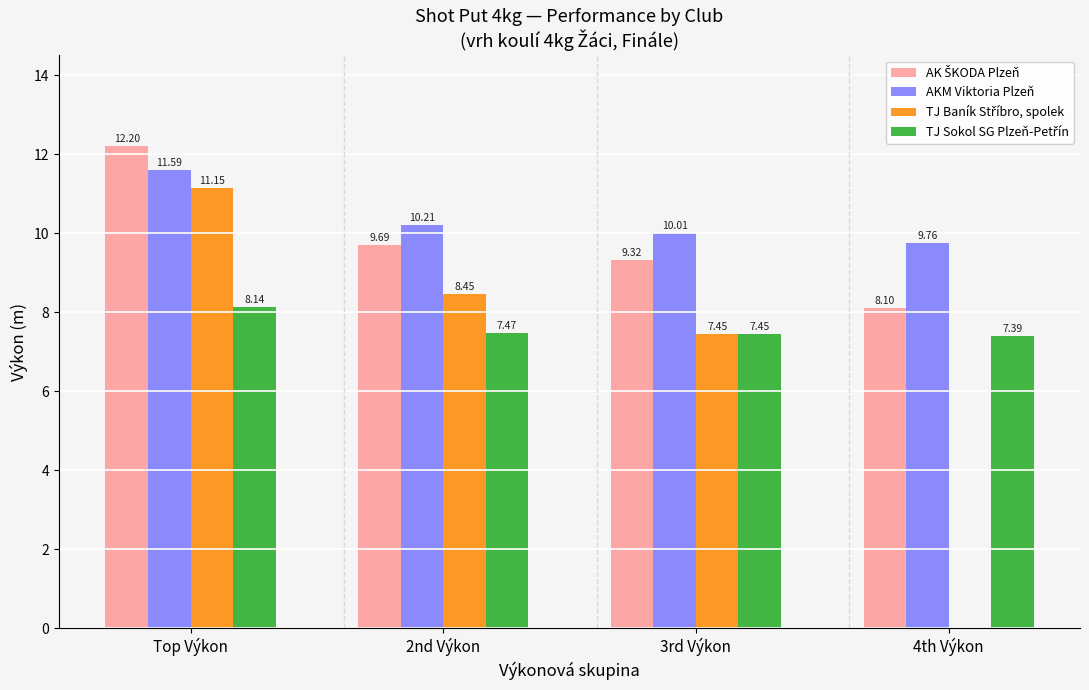

What is the total value across all series at Top Výkon?

43.1